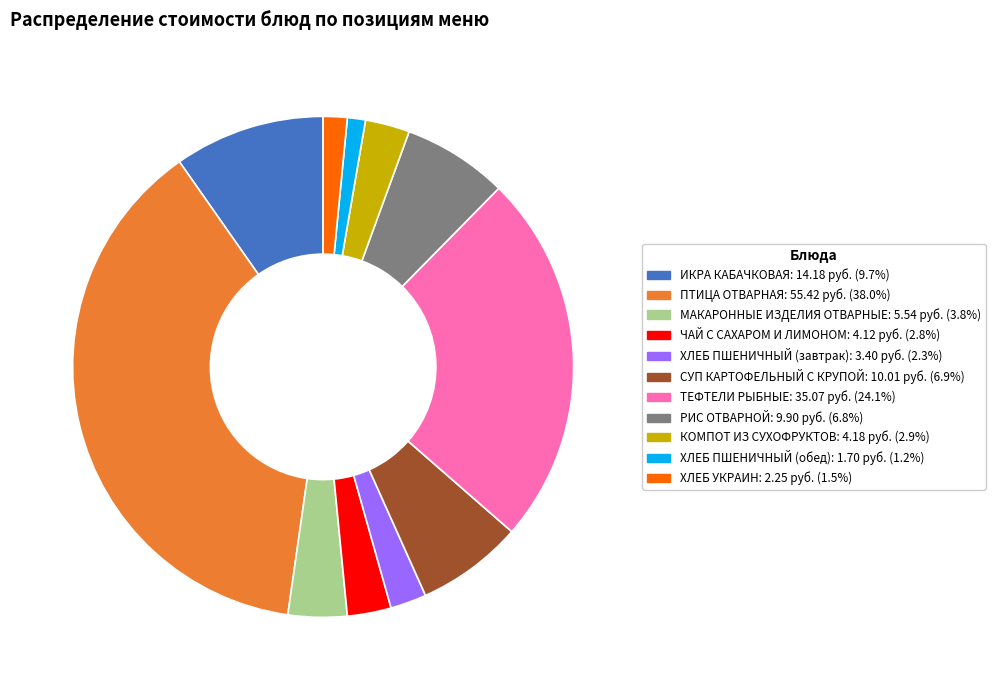

Which category has the biggest portion of the pie?

ПТИЦА ОТВАРНАЯ